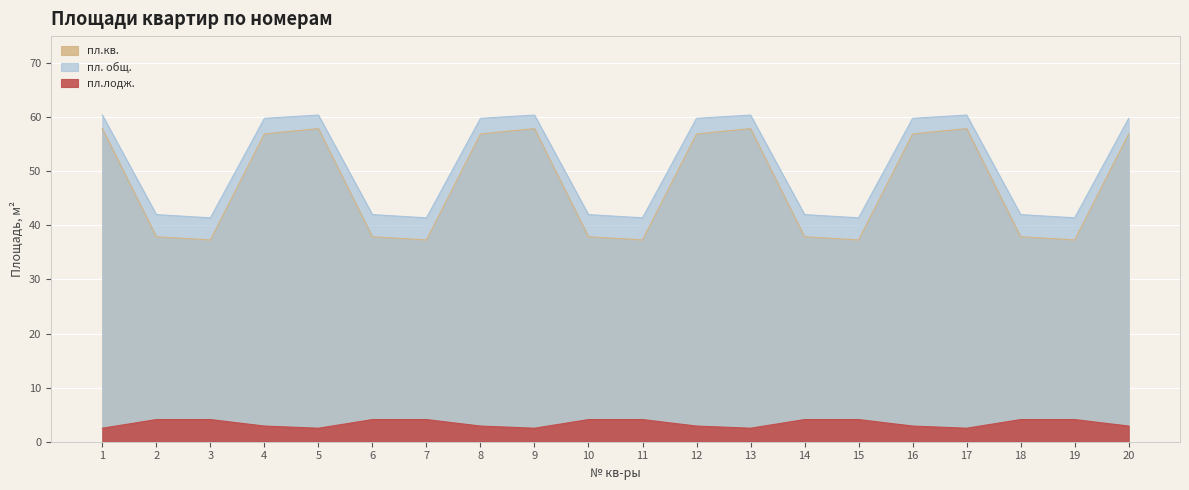

Is it true that пл.кв. equals 37.9 at 6?

True